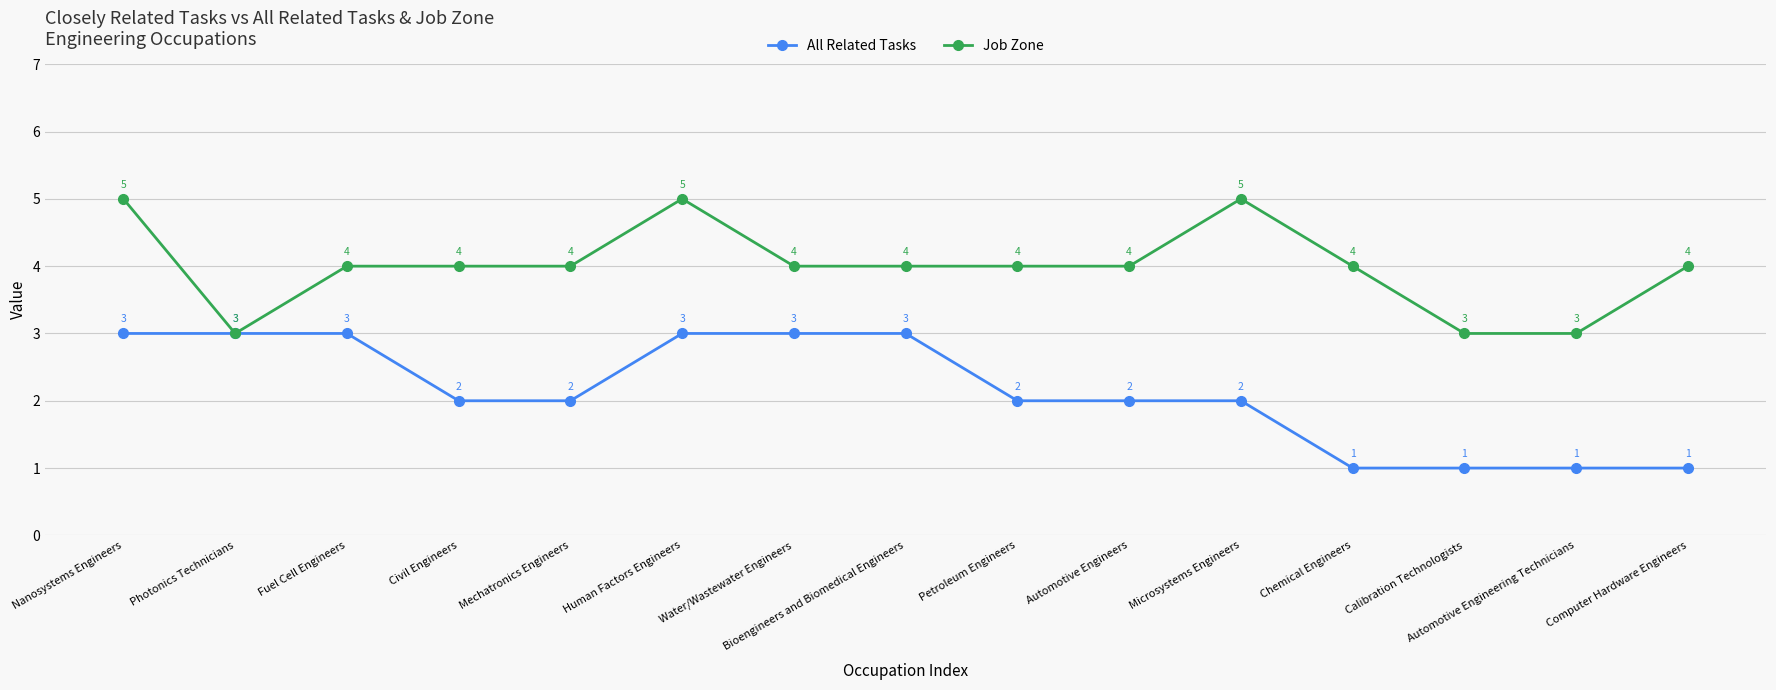

What is the value of the All Related Tasks point at the 9th from the left?

2